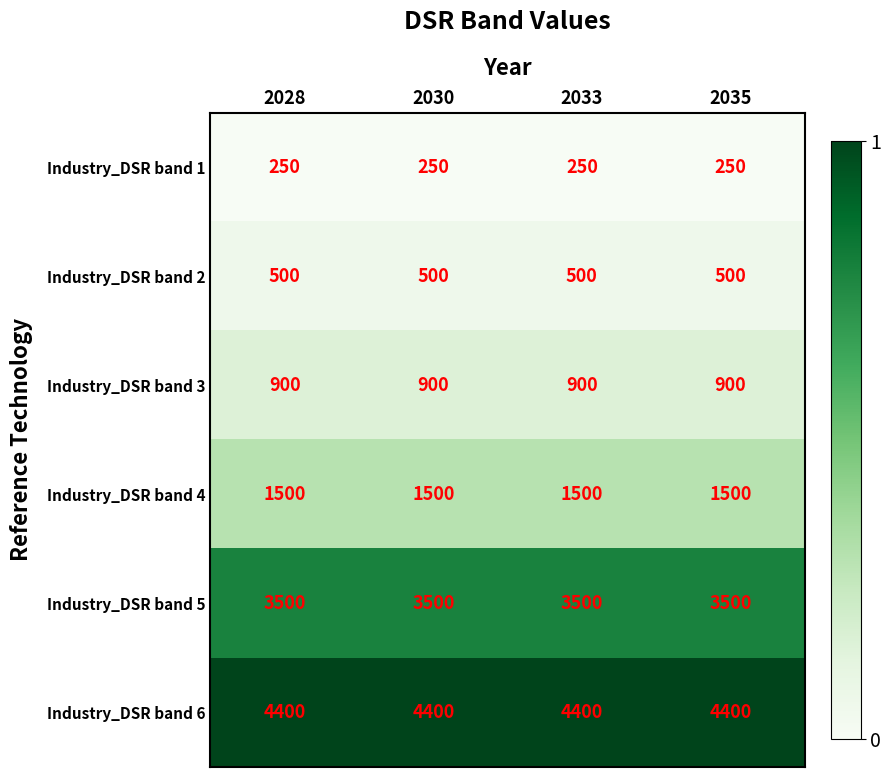

Read the Industry_DSR band 5 value at 2030.

3500